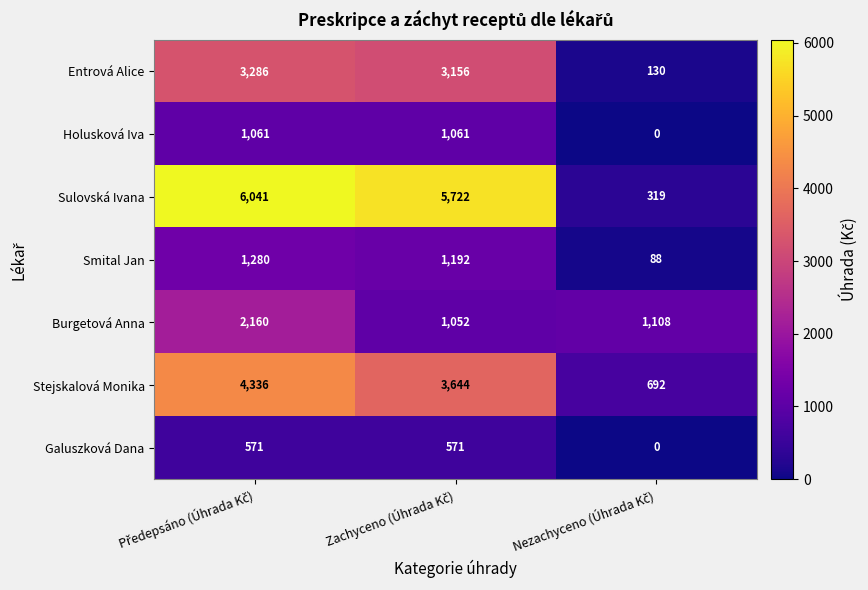

Reading right to left, extract all data points from this chart.

Entrová Alice: 130	3156	3286
Holusková Iva: 0	1061	1061
Sulovská Ivana: 319	5722	6041
Smital Jan: 88	1192	1280
Burgetová Anna: 1108	1052	2160
Stejskalová Monika: 692	3644	4336
Galuszková Dana: 0	571	571